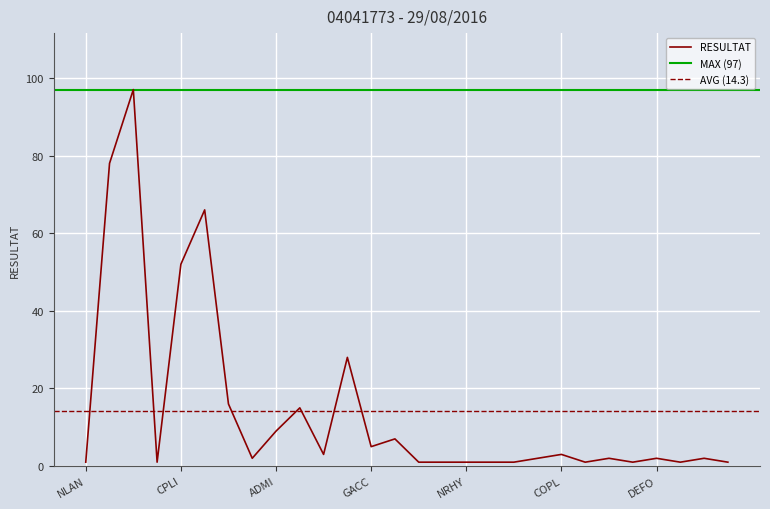

What is the change in value from NRHY to NINC?

+1